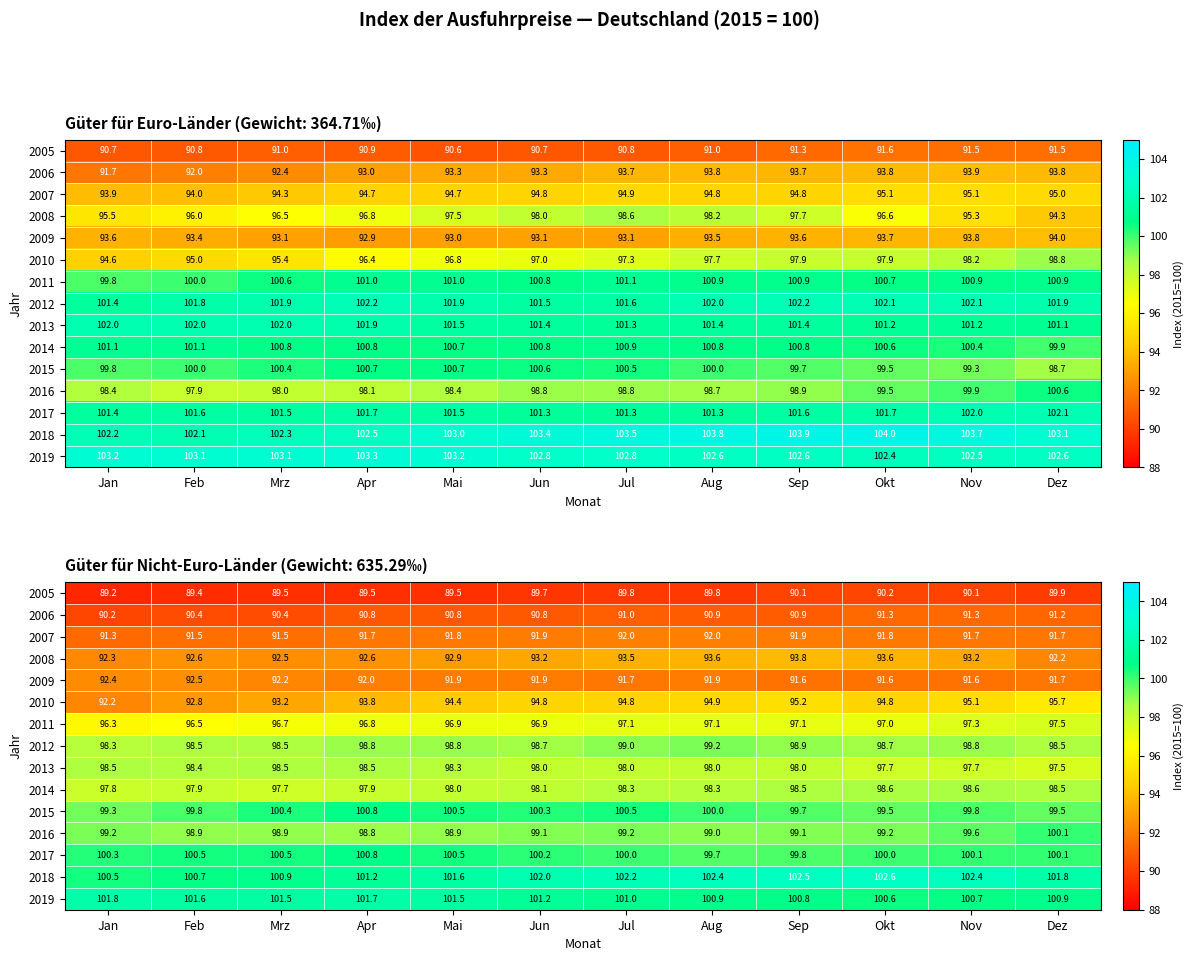

What is the spread (max minus min) of values at Feb?

12.2